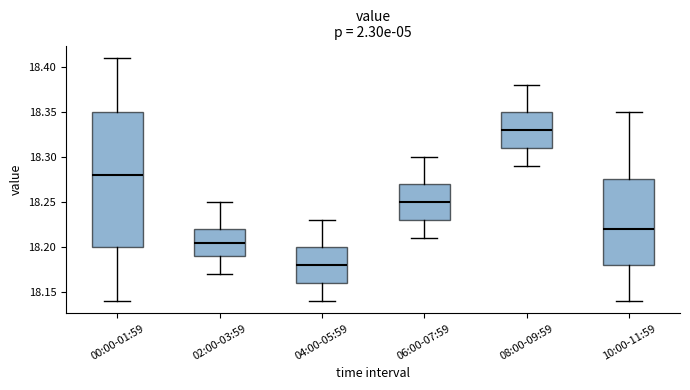

Reading left to right, transcribe this box plot: for each box, give where its median line is, the range the box spans, and where its two whiskers end, as read against the y-axis. The values are not printed on the chart, so give them approximately, as read against the axis.

00:00-01:59: median 18.280, box 18.200 to 18.350, whiskers 18.140 to 18.410
02:00-03:59: median 18.205, box 18.190 to 18.220, whiskers 18.170 to 18.250
04:00-05:59: median 18.180, box 18.160 to 18.200, whiskers 18.140 to 18.230
06:00-07:59: median 18.250, box 18.230 to 18.270, whiskers 18.210 to 18.300
08:00-09:59: median 18.330, box 18.310 to 18.350, whiskers 18.290 to 18.380
10:00-11:59: median 18.220, box 18.180 to 18.275, whiskers 18.140 to 18.350